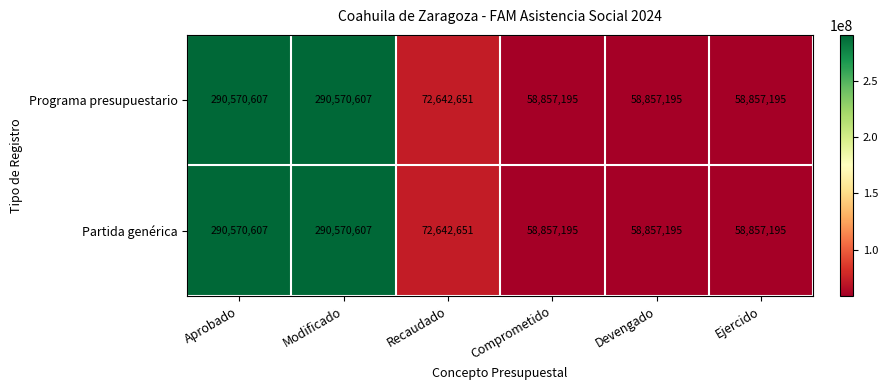

Read the Programa presupuestario value at Comprometido.

58857195